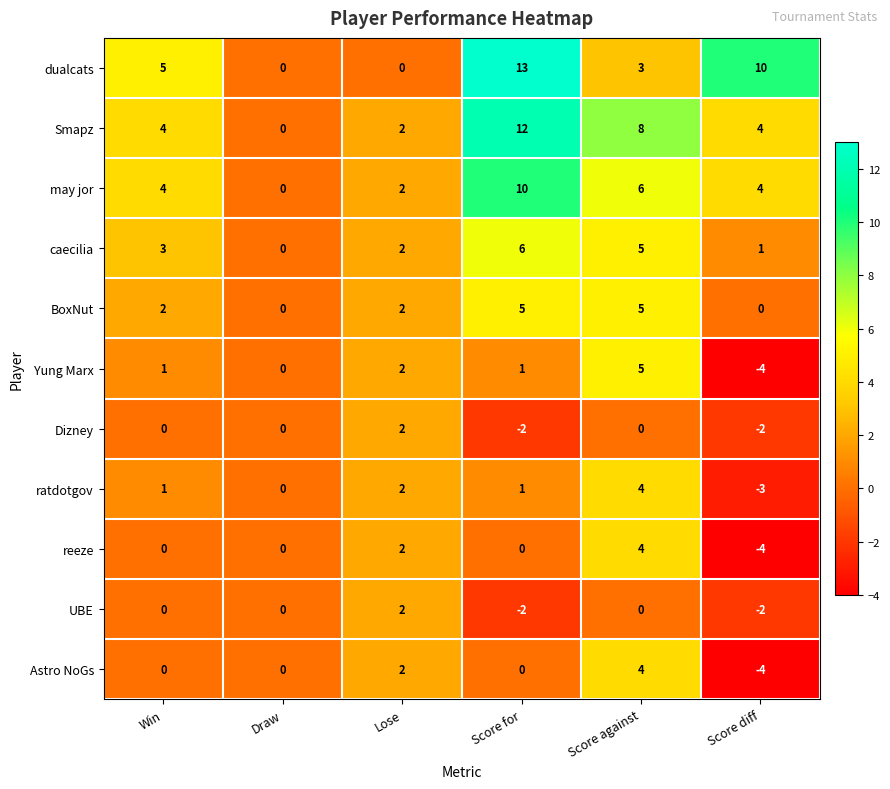

At which category does the chart reach its minimum across all series?

Score diff